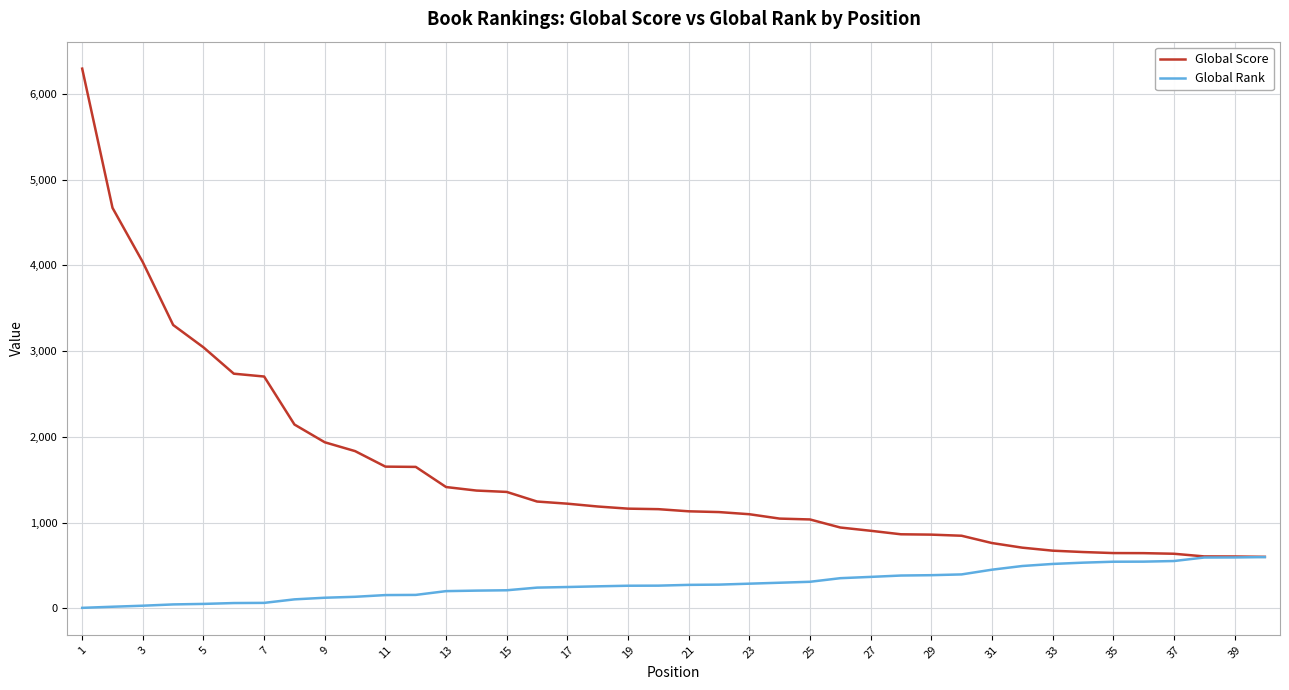

Which series has the widest spread of values?

Global Score